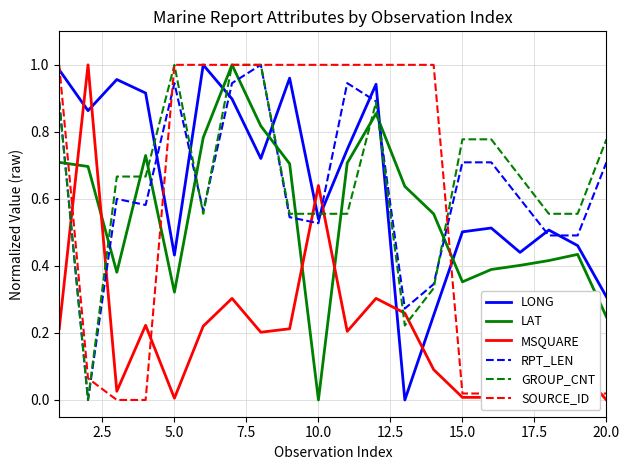

What are all the series names shown in the legend?

LONG, LAT, MSQUARE, RPT_LEN, GROUP_CNT, SOURCE_ID